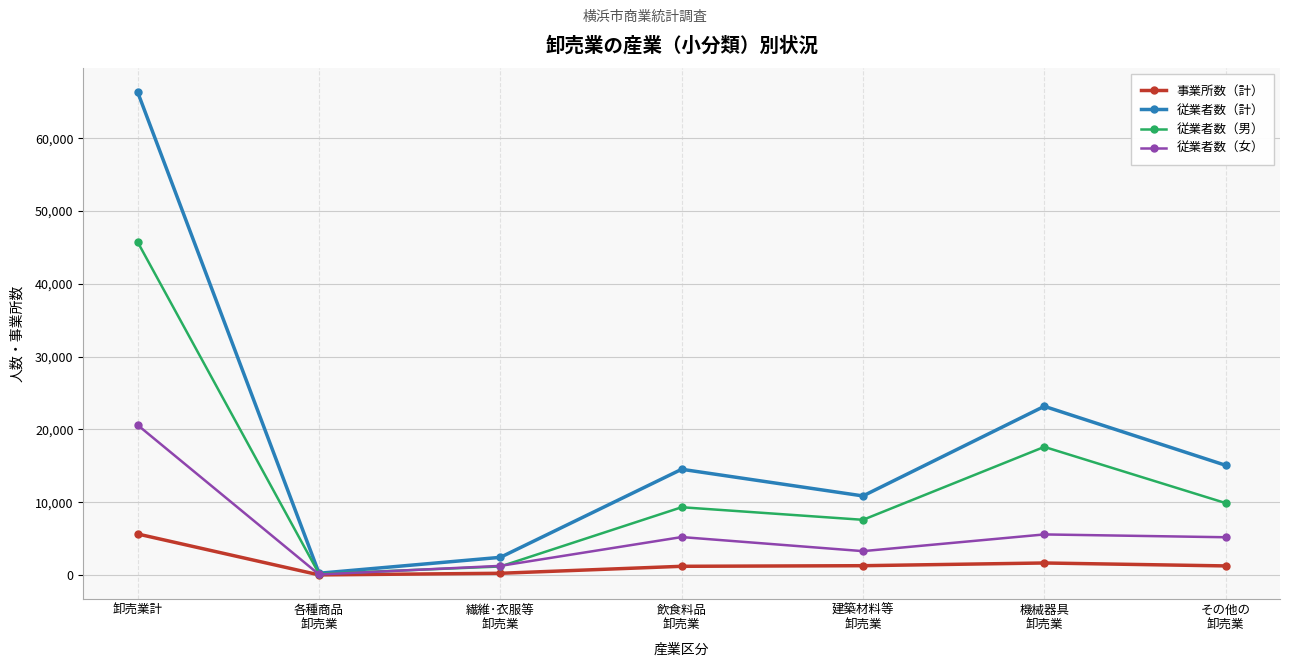

Rank the series by their maximum value, from lowest to highest.

事業所数（計）, 従業者数（女）, 従業者数（男）, 従業者数（計）